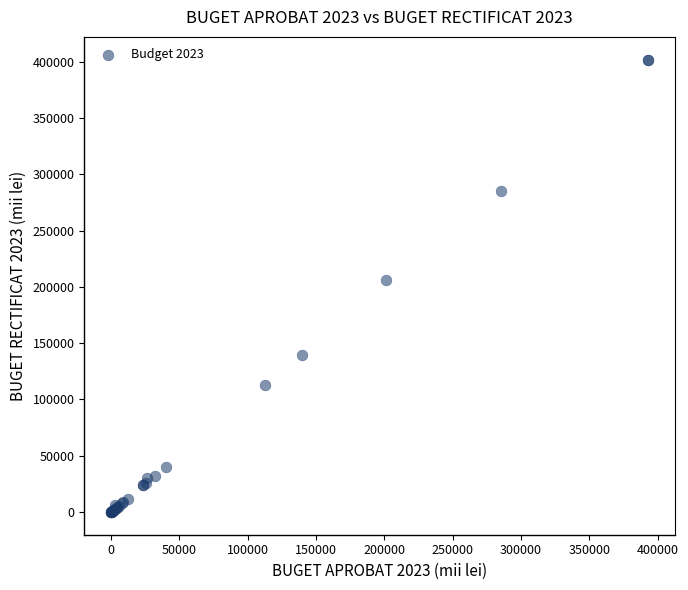

What Y value in the scatter plot is closest to 200932?

206036.2